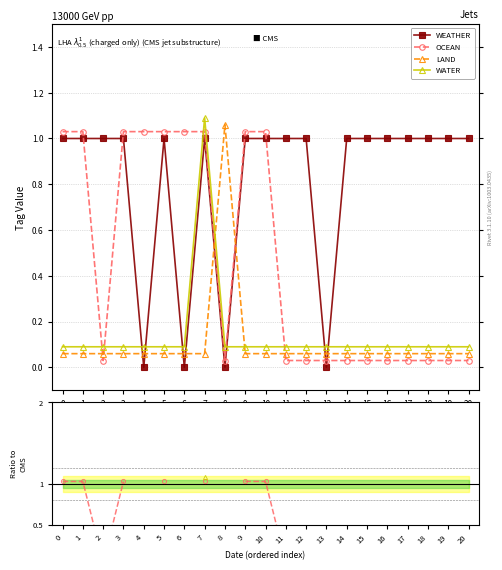

Is this an area chart (filled region under the line)?

No